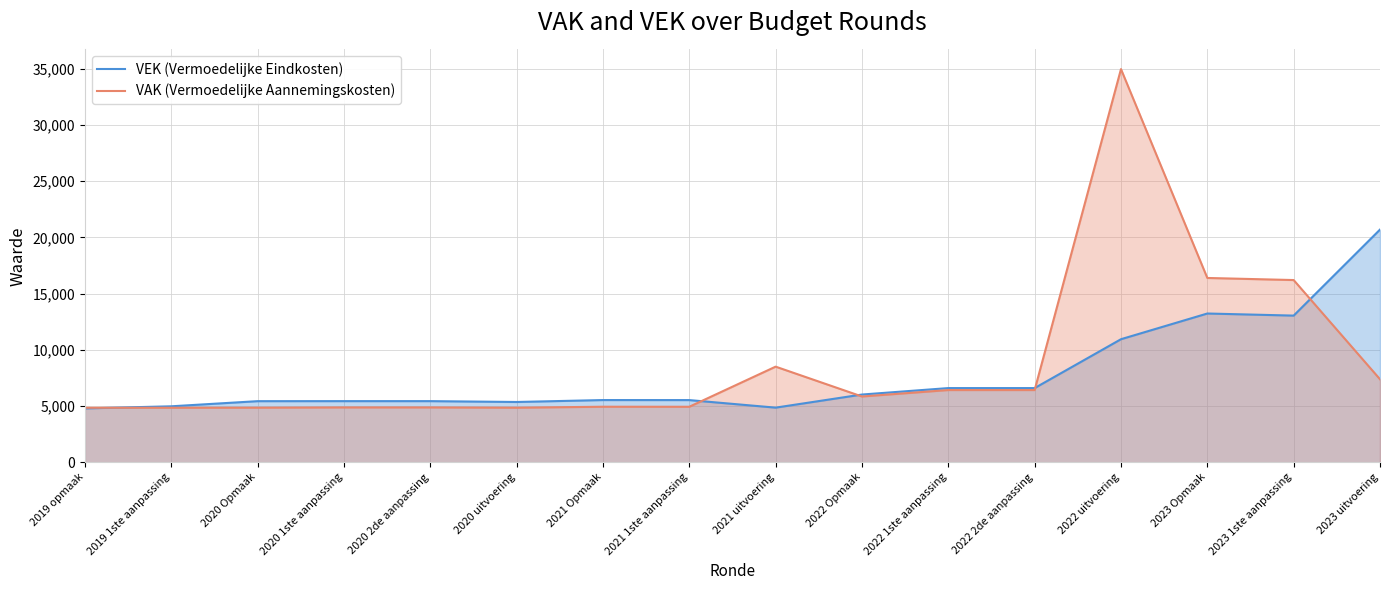

How many data points in VEK (Vermoedelijke Eindkosten) are above 5534?

7